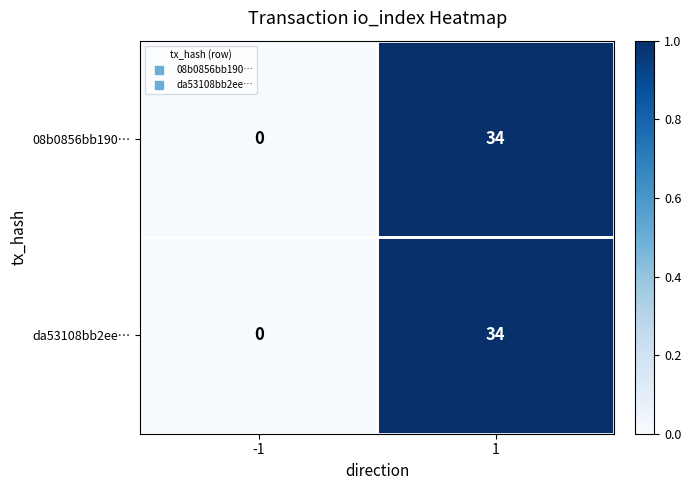

Which category has the highest value across all series?

1